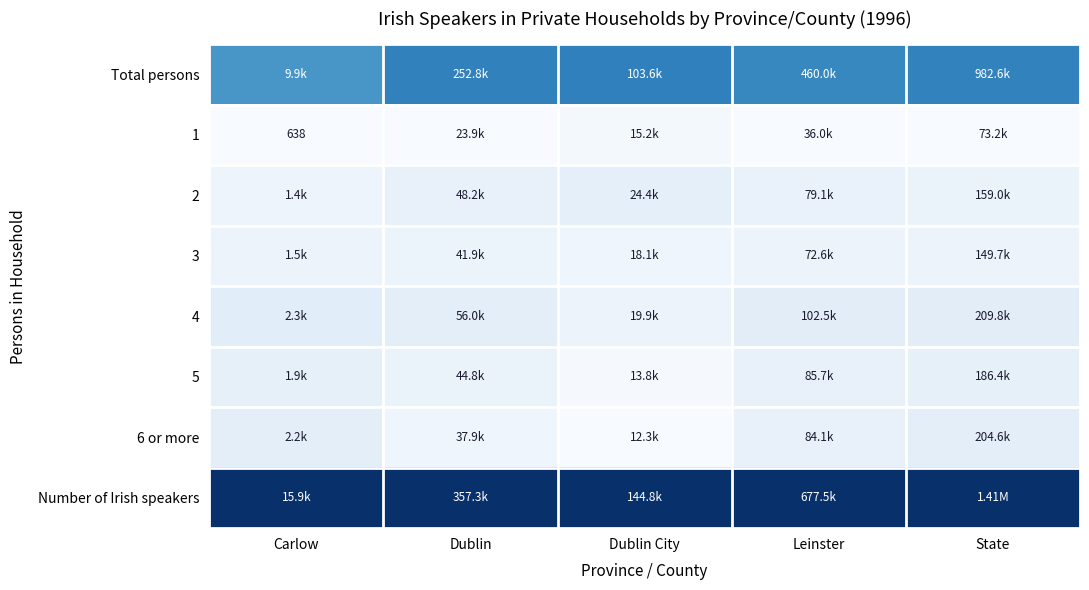

Is the value of 3 at Dublin greater than the value of 4 at State?

No